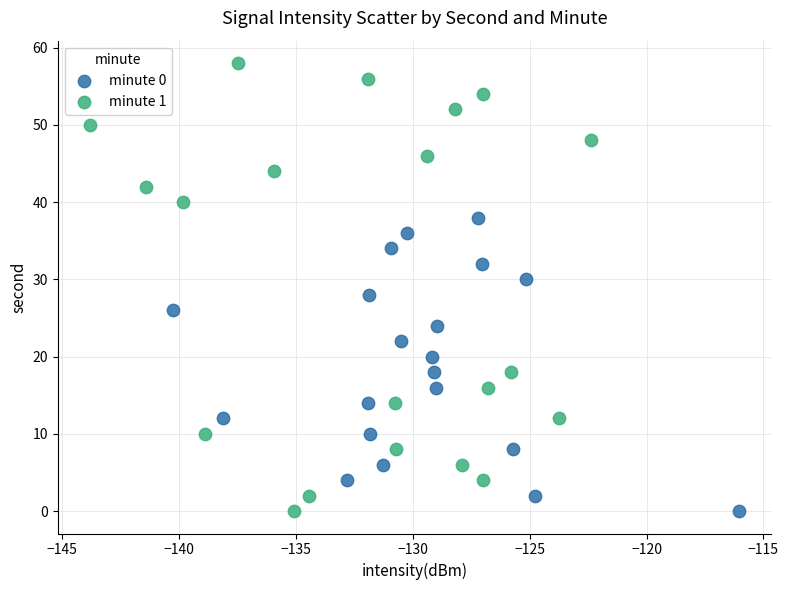

Which series reaches the maximum Y coordinate?

minute 1